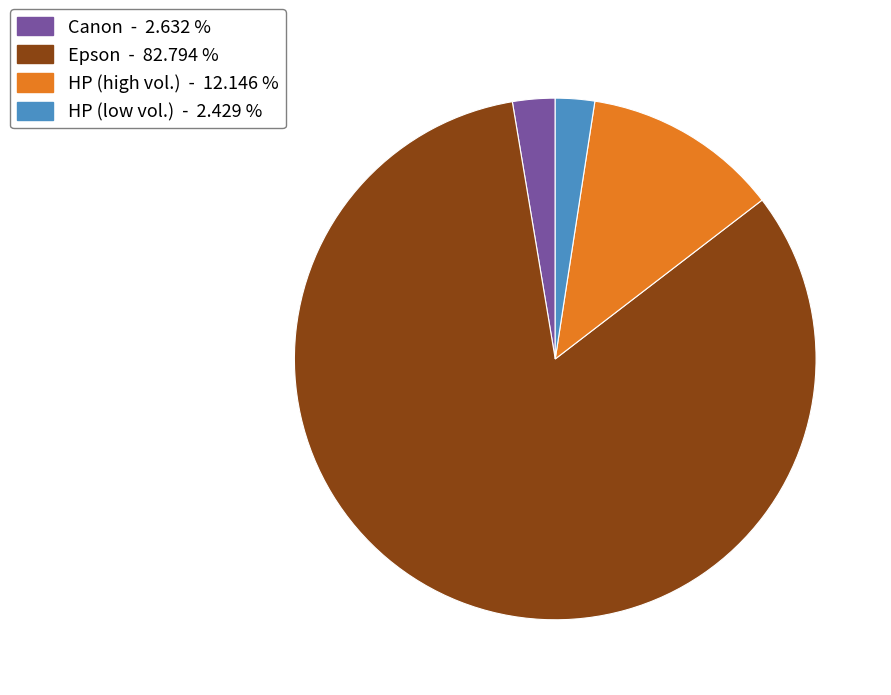

Count the number of slices in the pie.

4